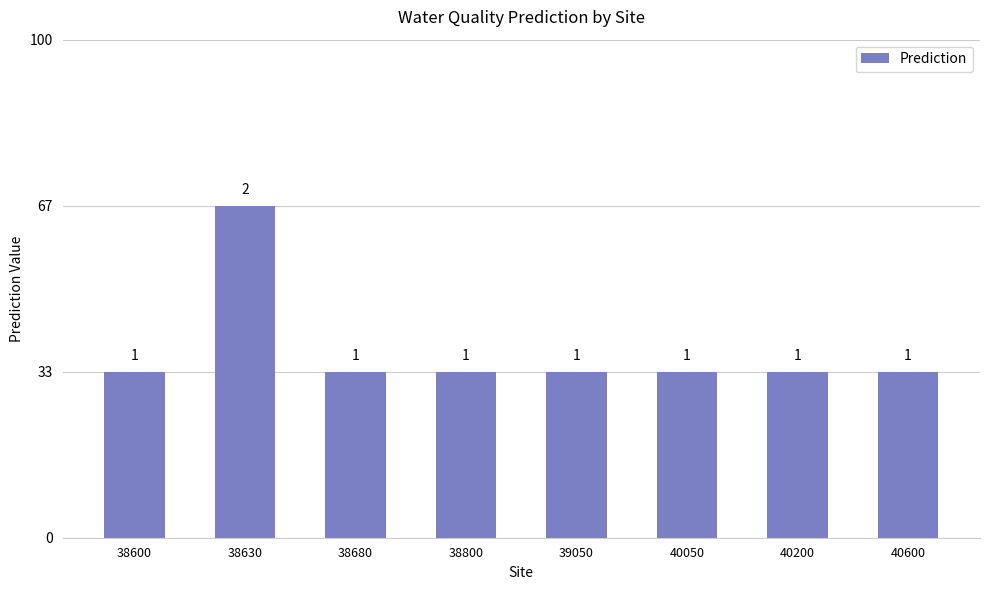

Reading right to left, list all the values displayed in this chart.

1	1	1	1	1	1	2	1